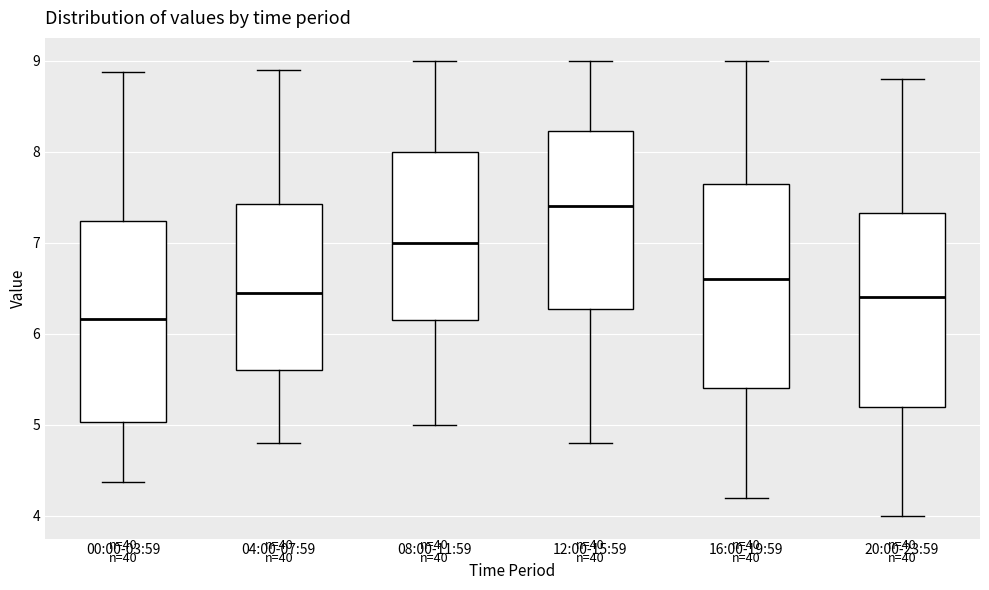

Where does the lower whisker of the box for 20:00-23:59 end on the y-axis? The values are not printed on the chart, so give them approximately, as read against the axis.

4.0